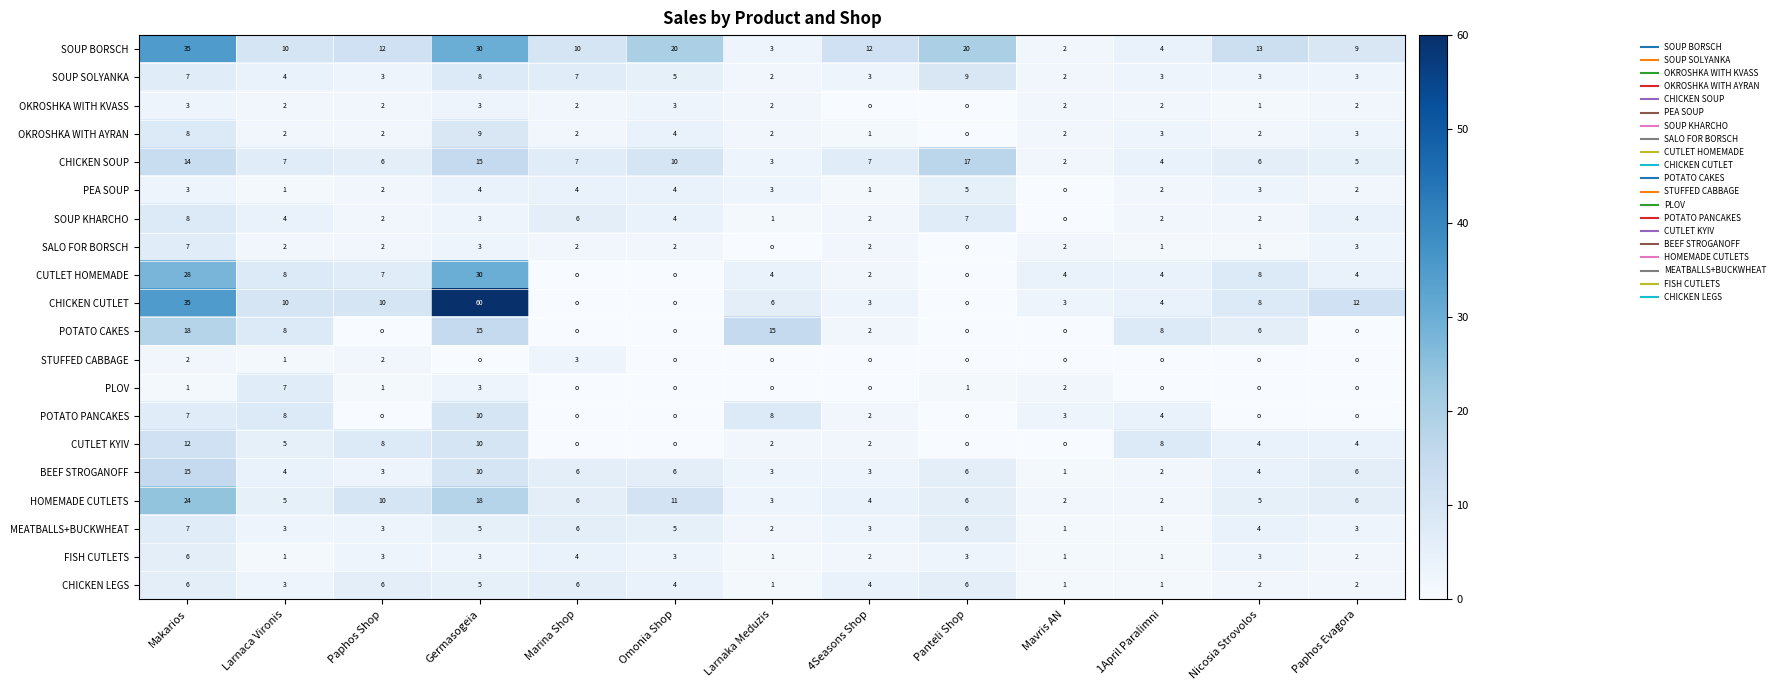

Which series has the largest total across all categories?

SOUP BORSCH